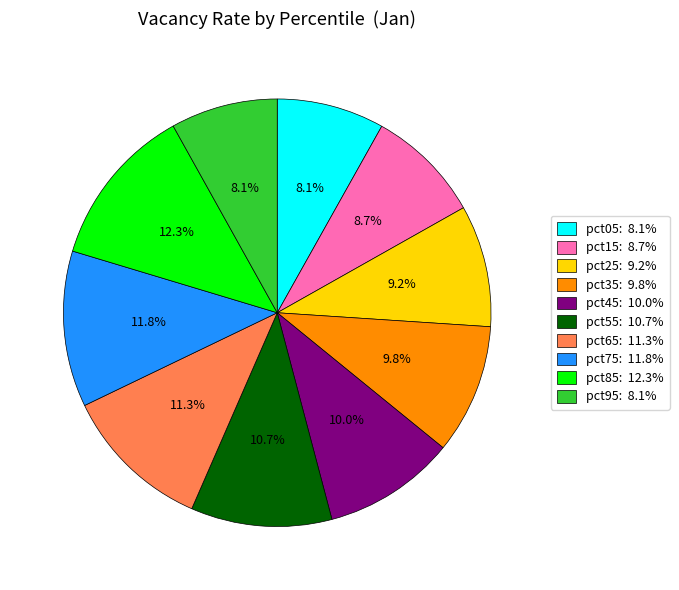

Does any single category account for the majority?

No